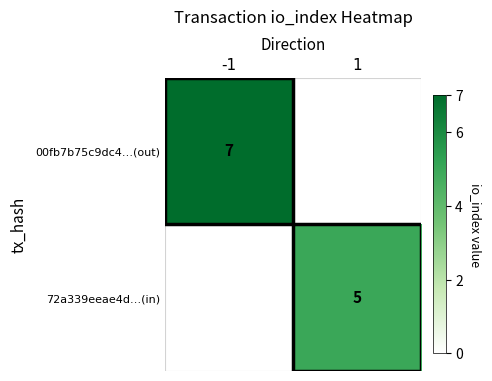

Is the value of 72a339eeae4d…(in) at 1 greater than the value of 00fb7b75c9dc4…(out) at -1?

No